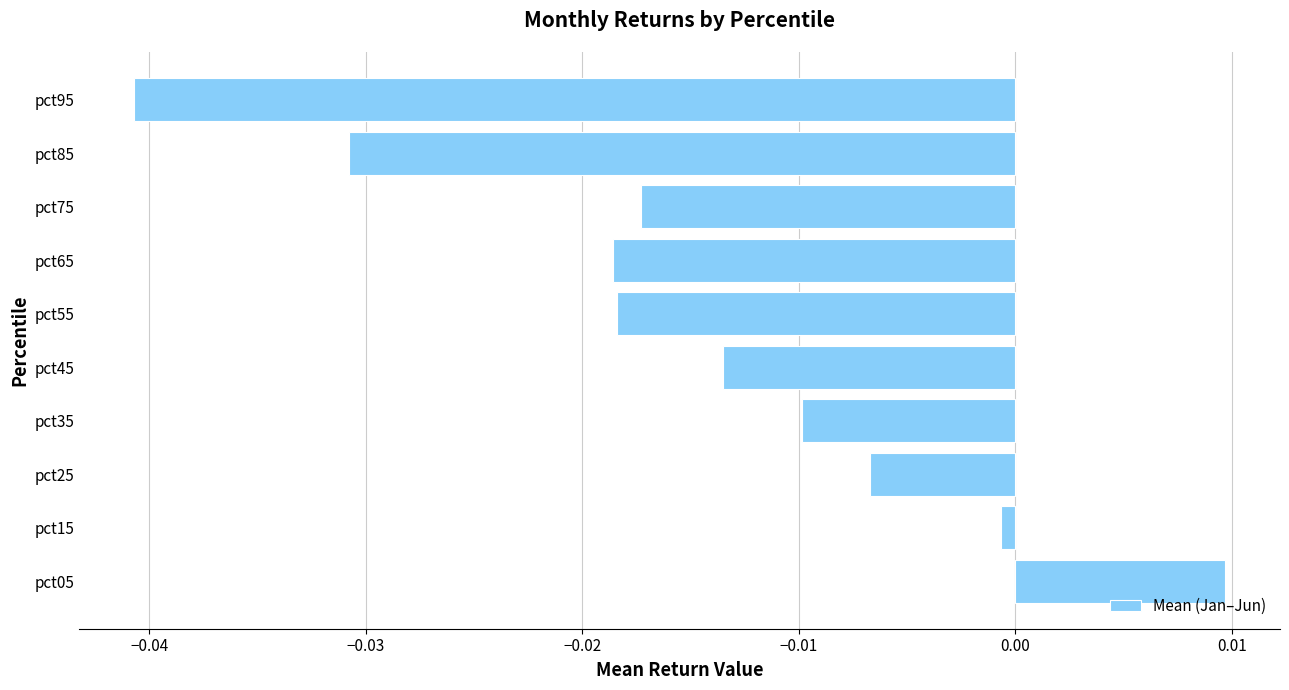

Are the bars grouped side by side (vs. stacked)?

No